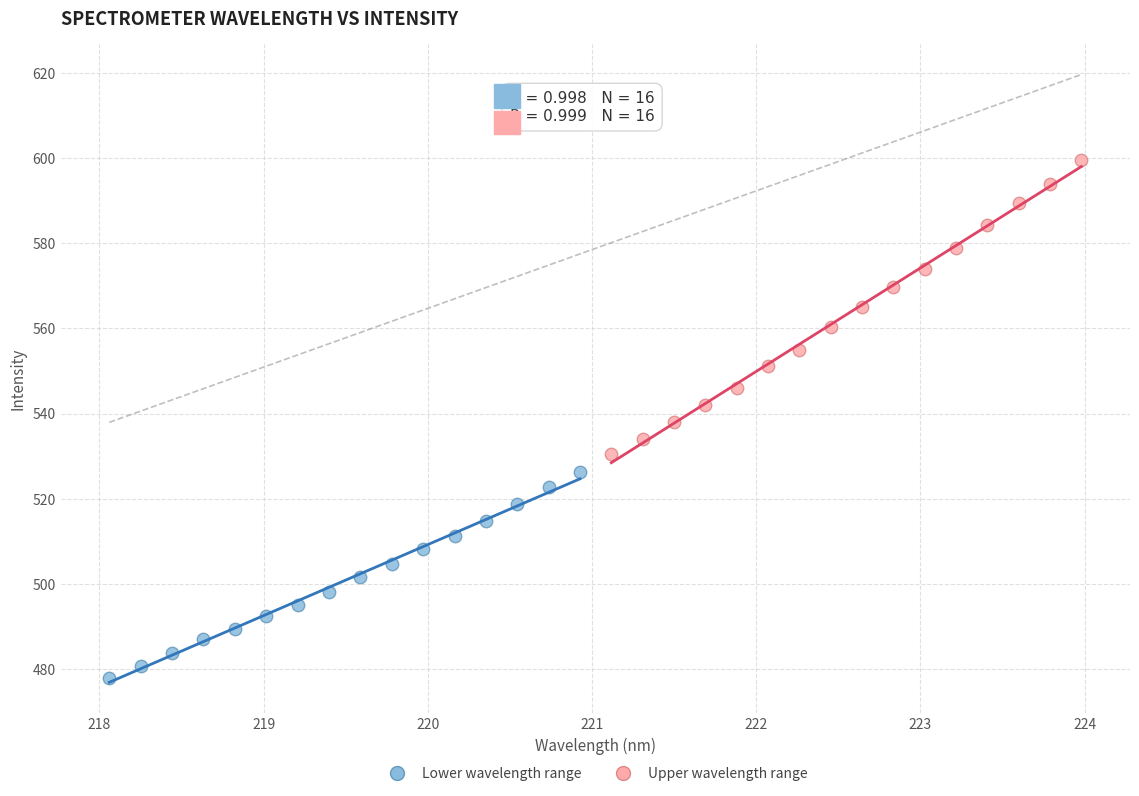

Which series contains the highest Y value?

Upper wavelength range